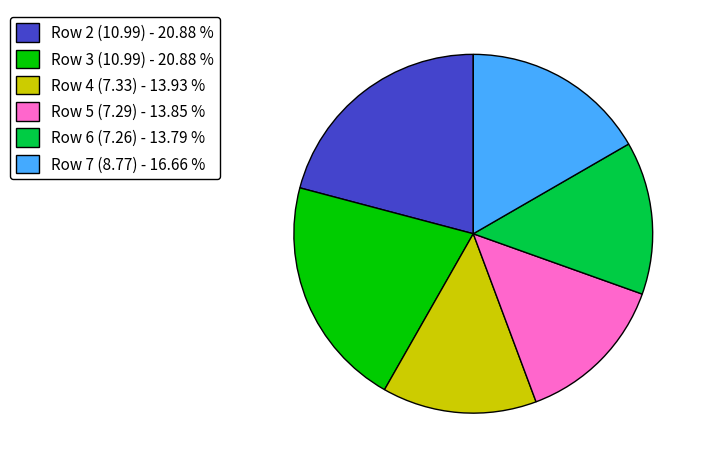

Do Row 5 (7.29) - 13.85 % and Row 7 (8.77) - 16.66 % together represent more than half of the pie?

No